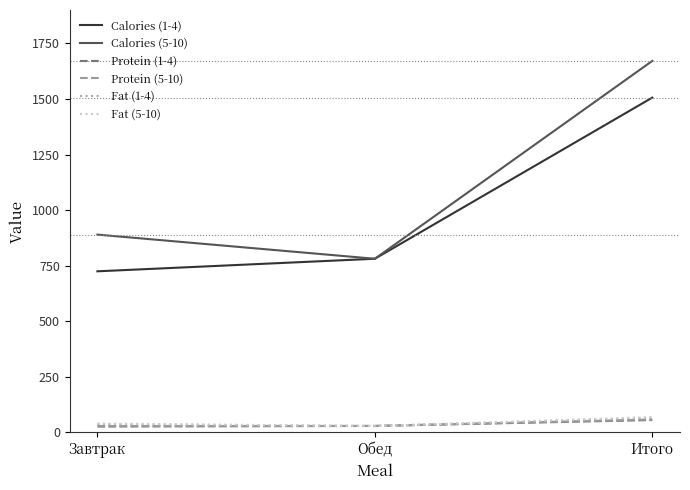

The Protein (1-4) series shows 55.7 at Итого. True or false?

True